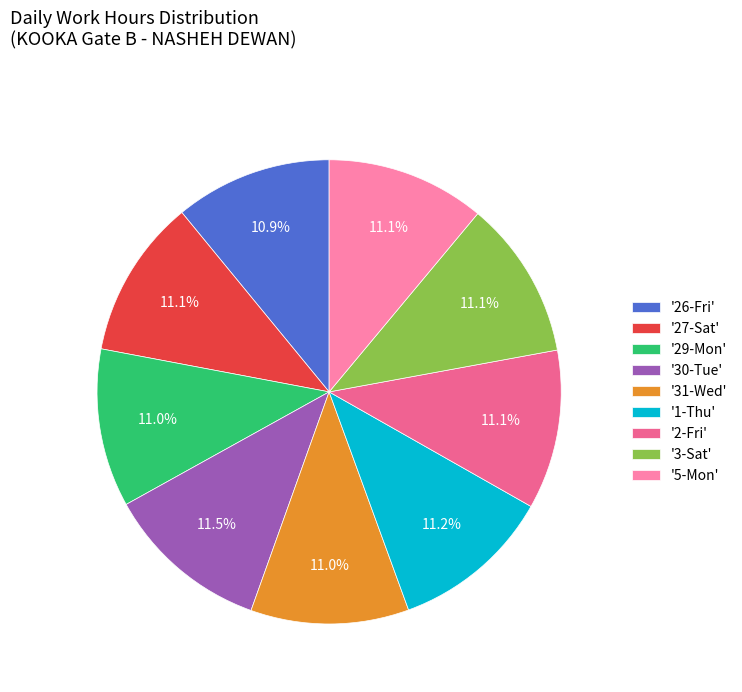

Do '1-Thu' and '29-Mon' together represent more than half of the pie?

No